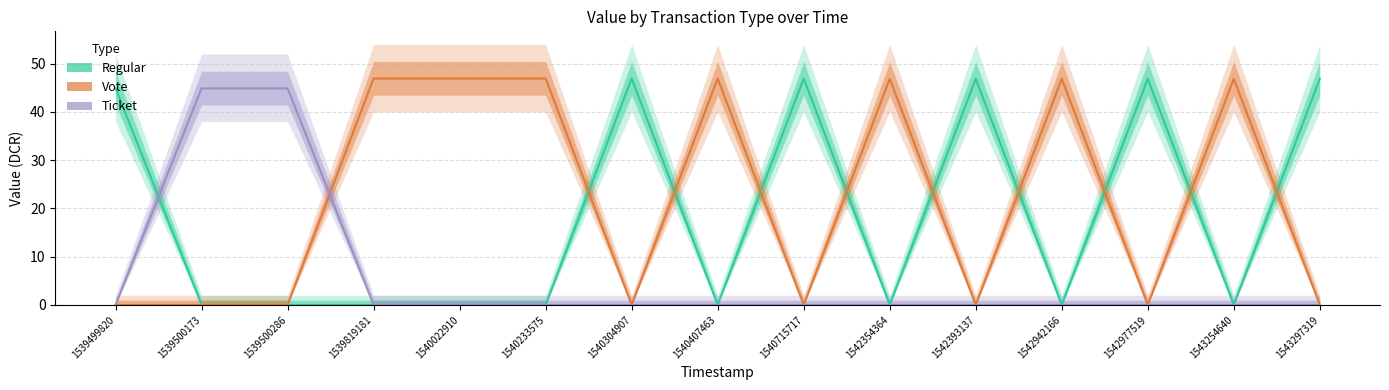

The value of Regular at 1542393137 is 27.7. True or false?

False